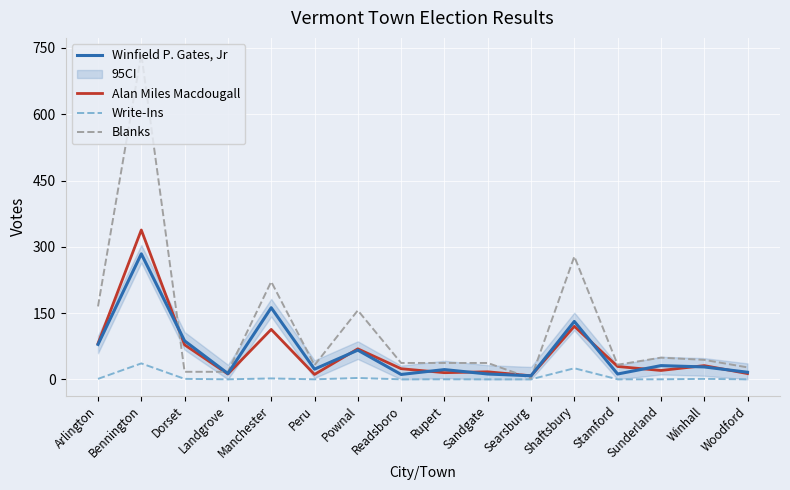

In Write-Ins, how many points are lower than both neighbors (excluding endpoints)?

2